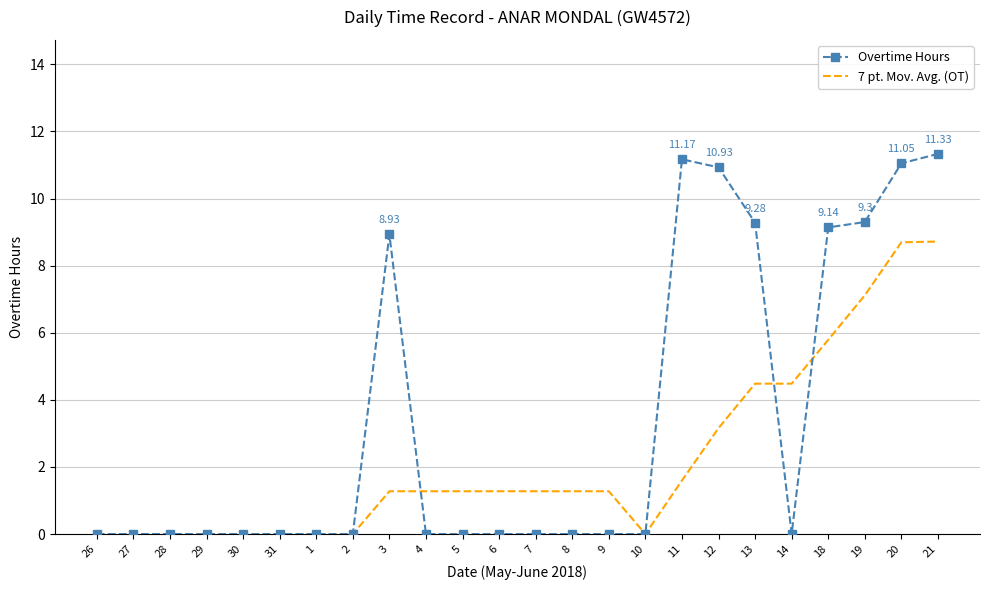

What is the sum of all Overtime Hours values?

81.1